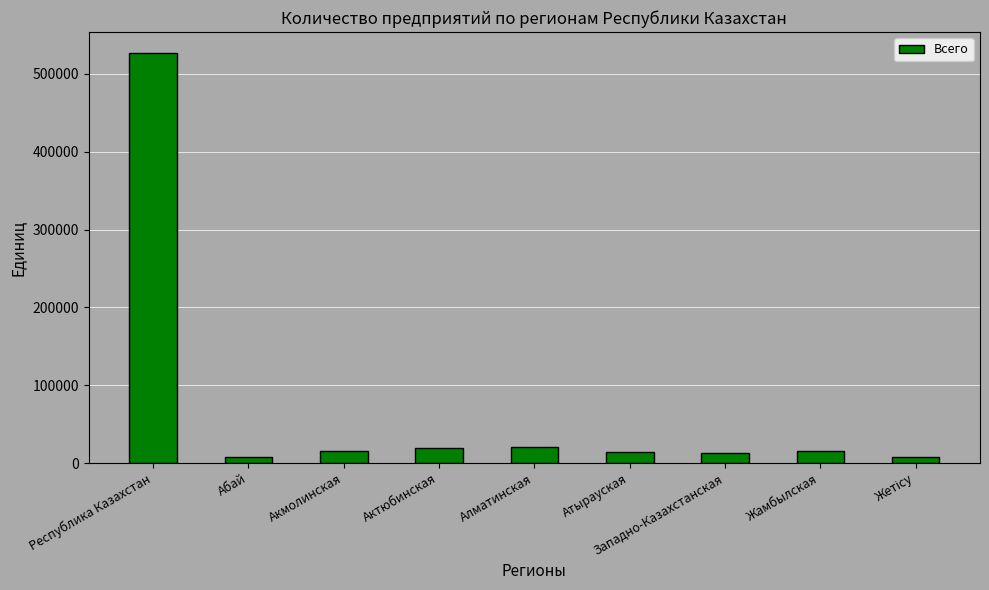

What is the sum of all values?

640519